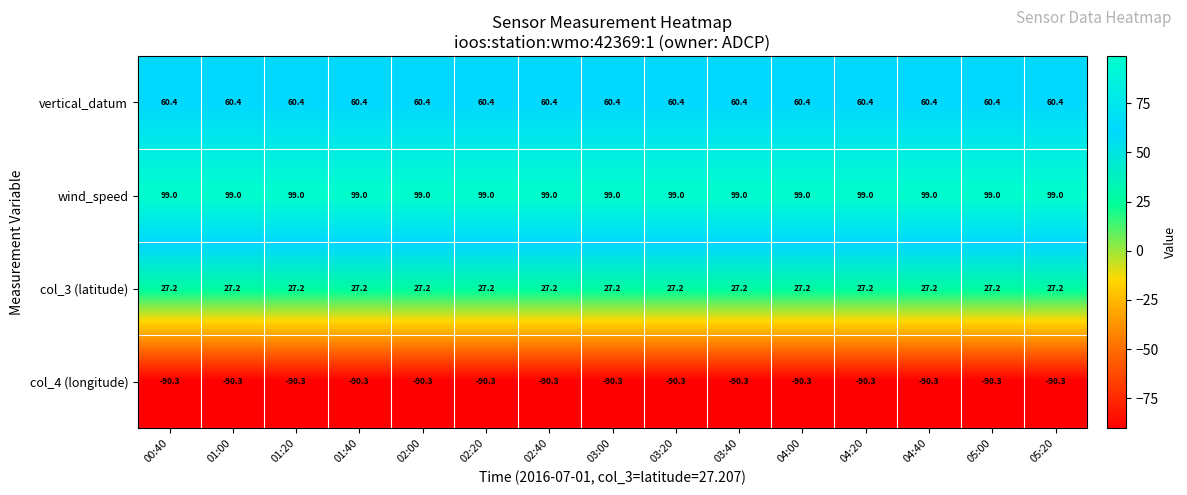

Is it true that col_3 (latitude) equals 27.2 at 02:00?

True